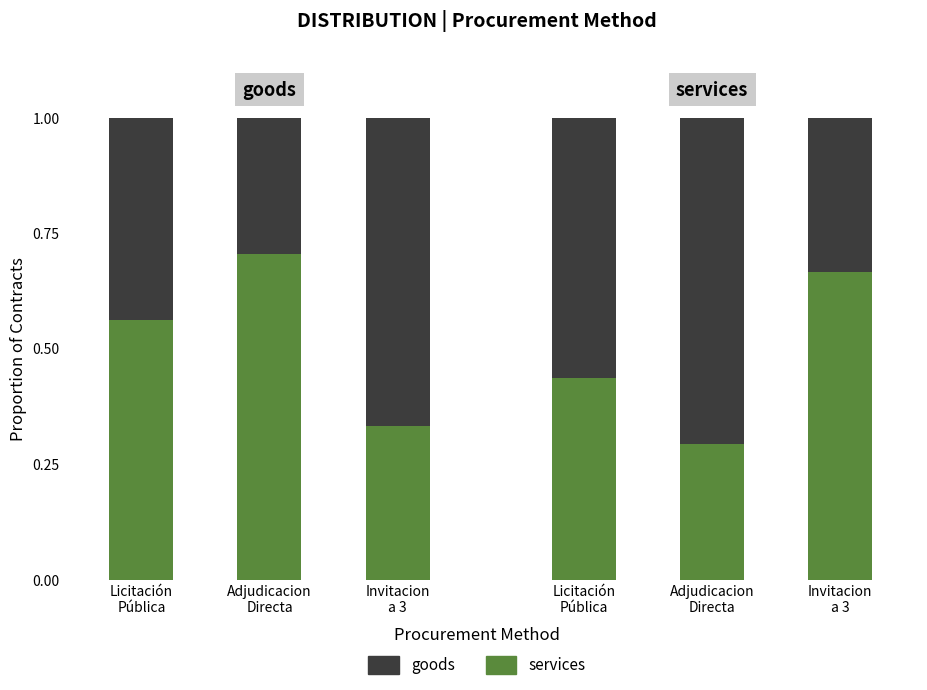

What is the label of the 3rd bar from the right?

Licitación
Pública